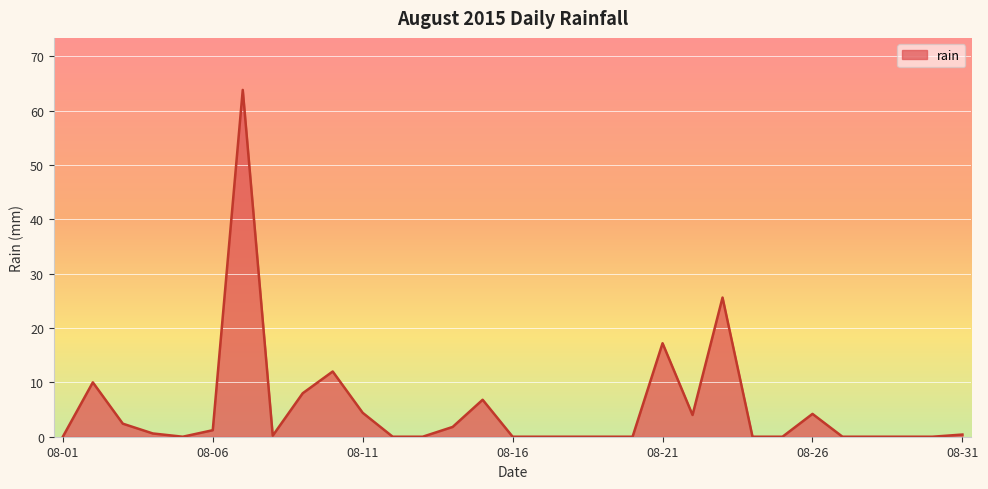

What is the difference between the maximum and minimum values?

63.8